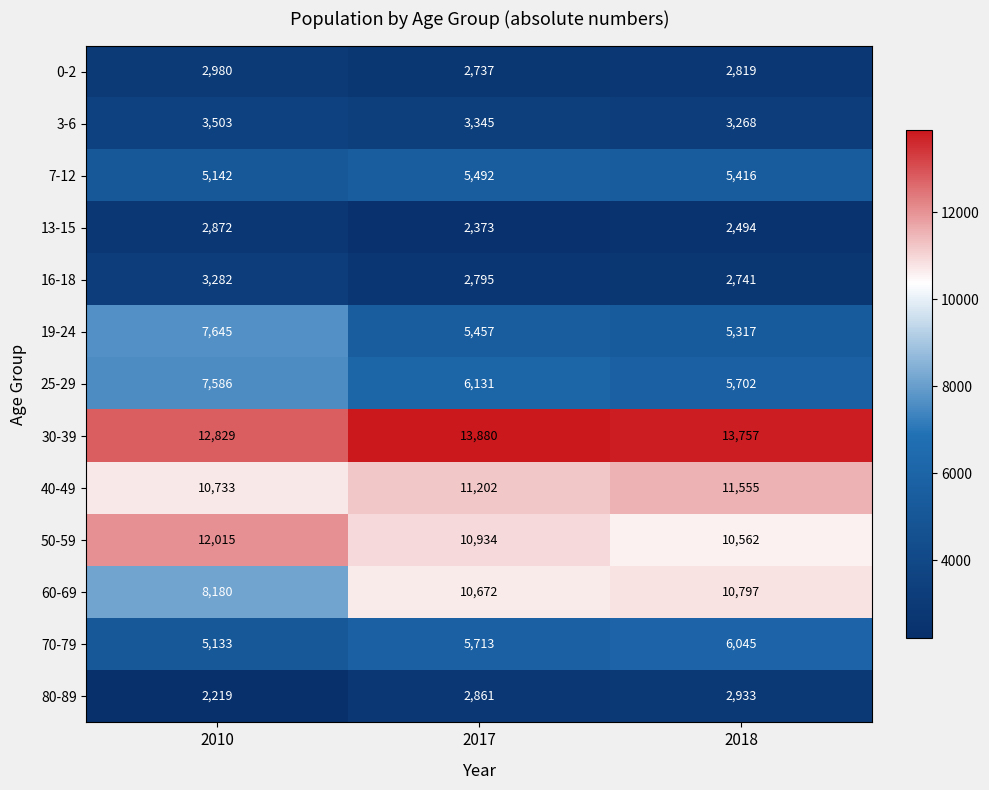

True or false: 0-2 has a value of 3861 at 2018.

False